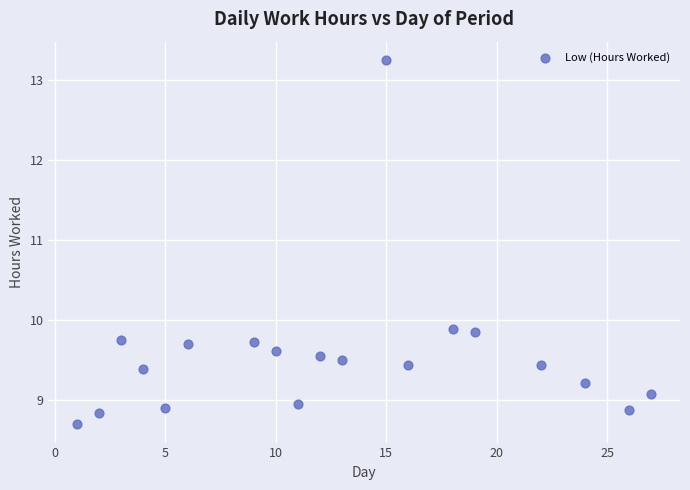

What is the range of X values (max minus min)?

26.0